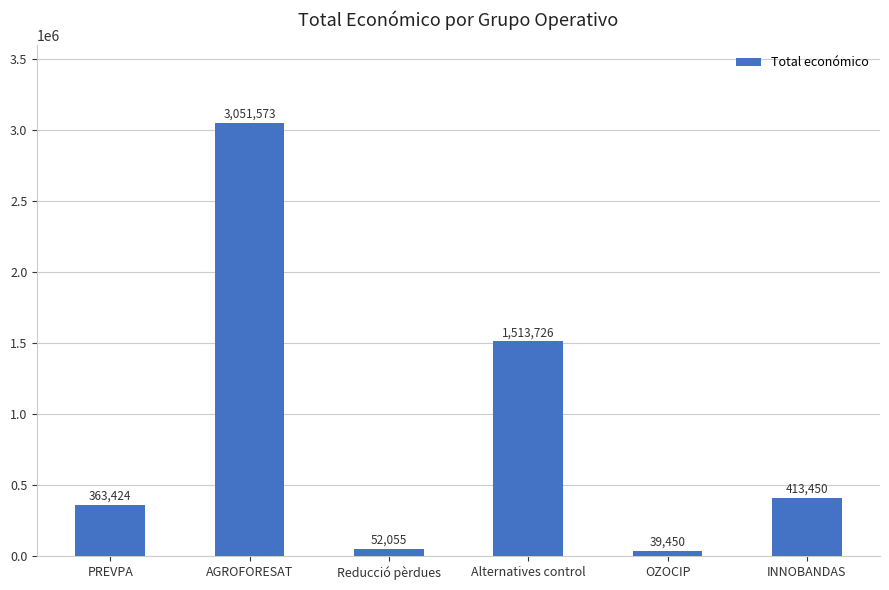

What is the maximum value shown in the chart?

3051573